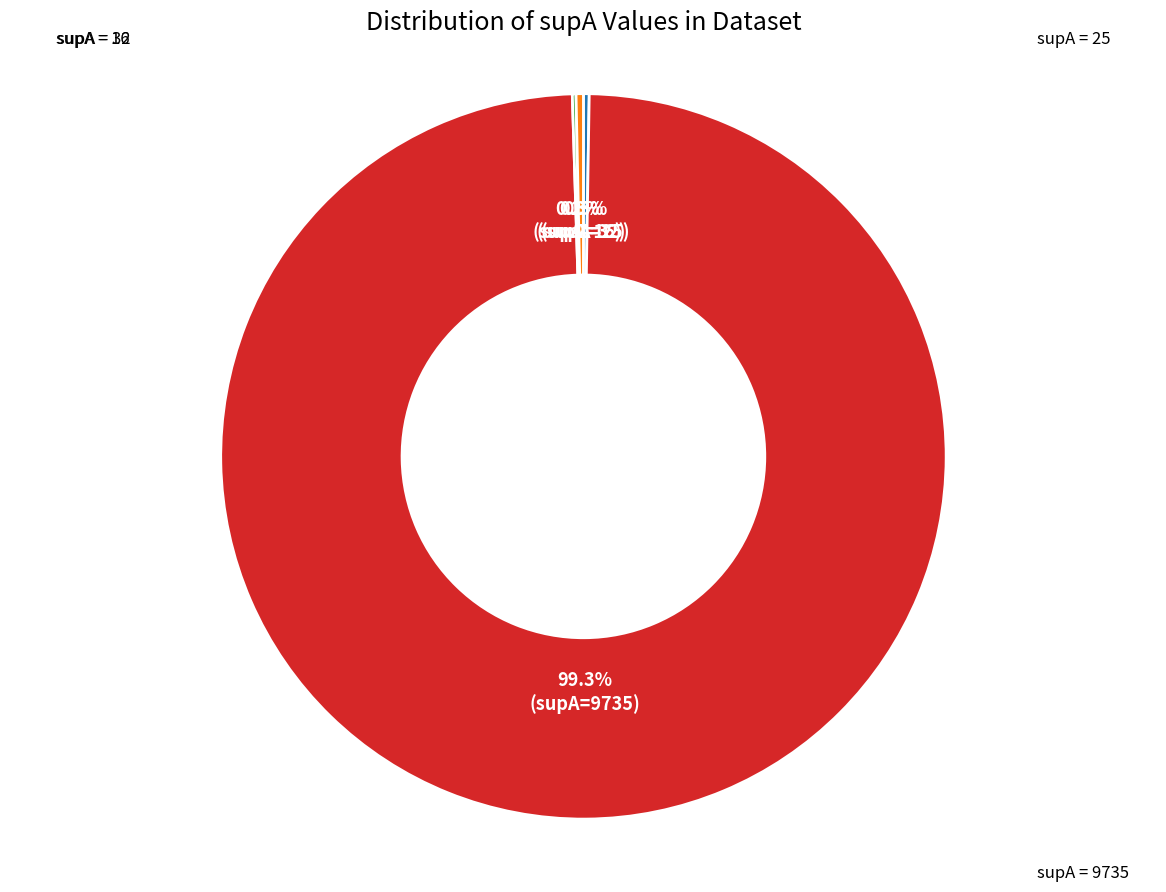

To the nearest percent, what is the difference between the largest and smallest slice percentages?

99%